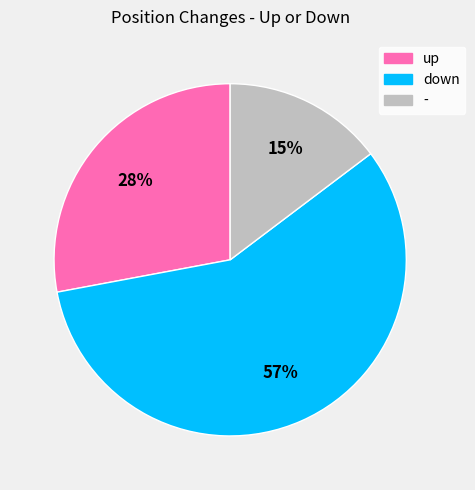

To the nearest percent, what percentage of the pie is up?

28%